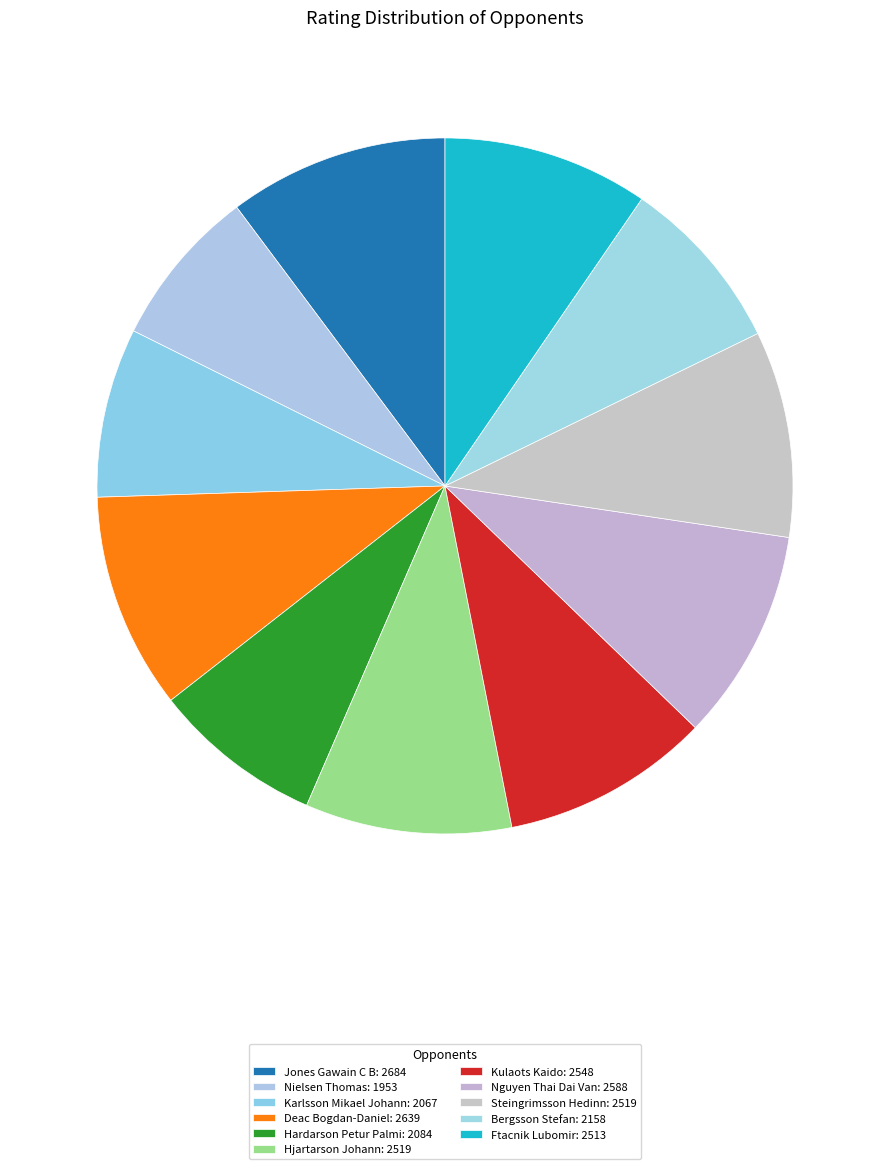

Does Deac Bogdan-Daniel account for over 50% of the chart?

No